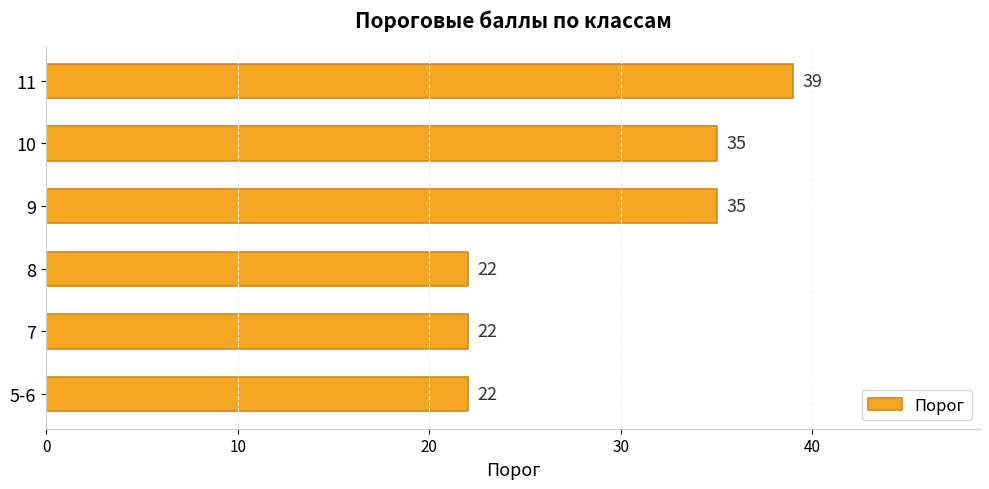

Reading bottom to top, what are all the values shown in this chart?

5-6=22	7=22	8=22	9=35	10=35	11=39